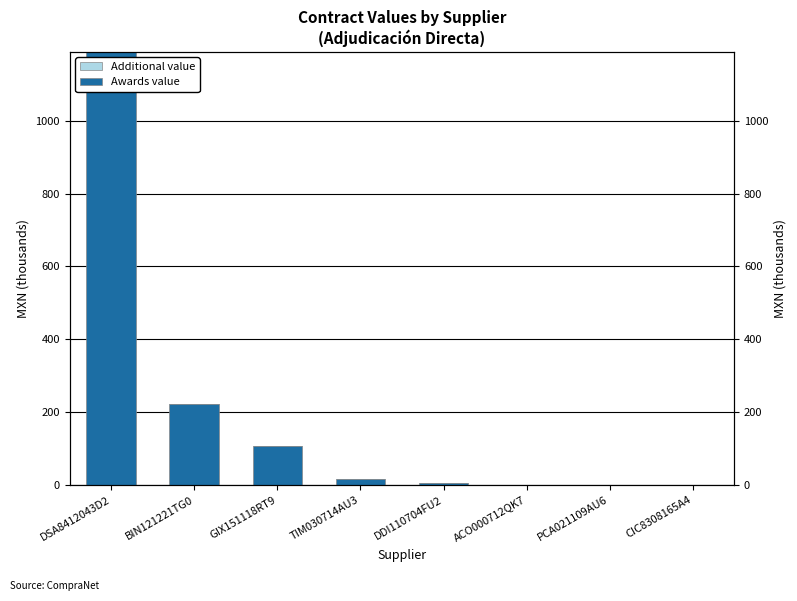

What is the label of the 7th bar from the right?

BIN121221TG0